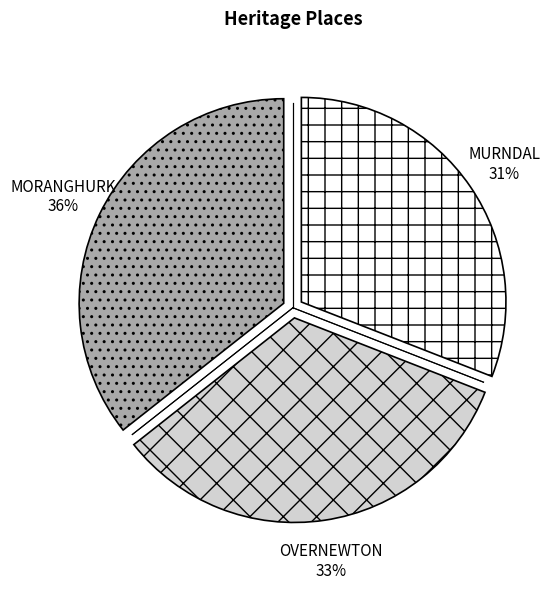

To the nearest percent, what portion does MURNDAL represent?

31%